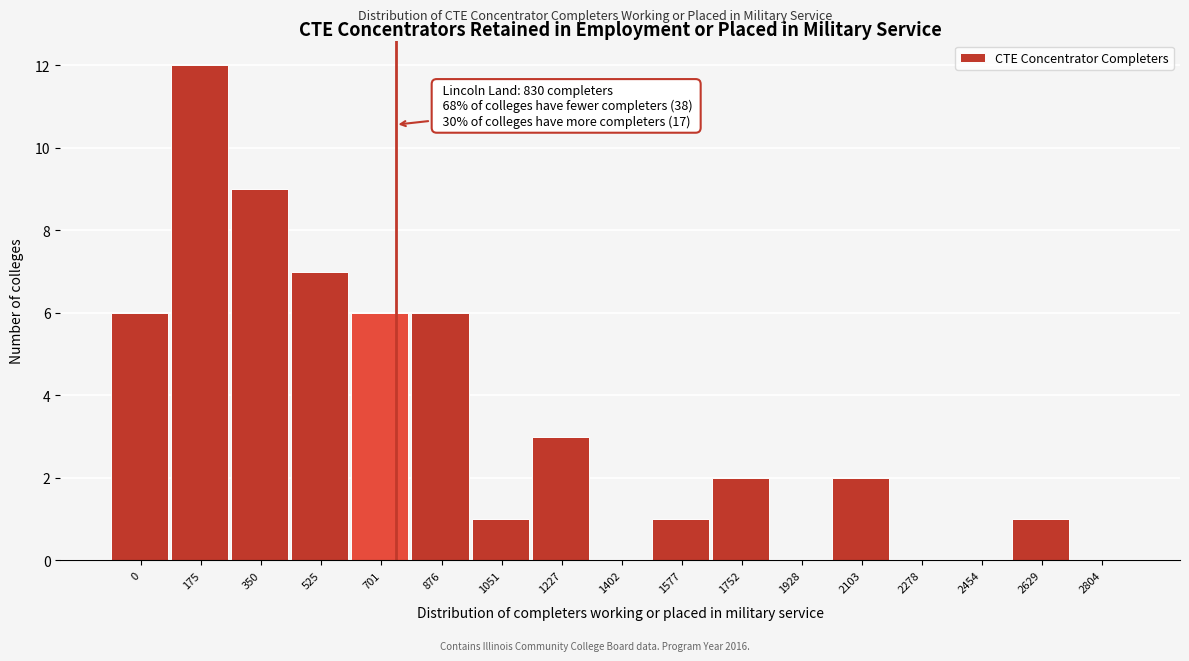

Reading left to right, extract all data points from this chart.

0=6	175=12	350=9	525=7	701=6	876=6	1051=1	1227=3	1402=0	1577=1	1752=2	1928=0	2103=2	2278=0	2454=0	2629=1	2804=0